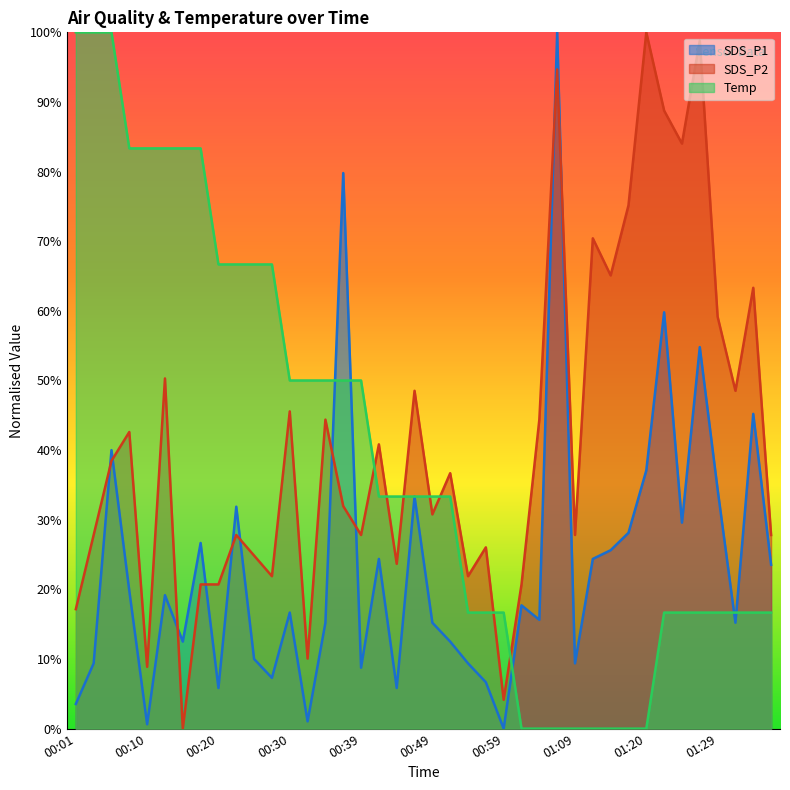

True or false: SDS_P2 has more than 0 interior local peaks.

True